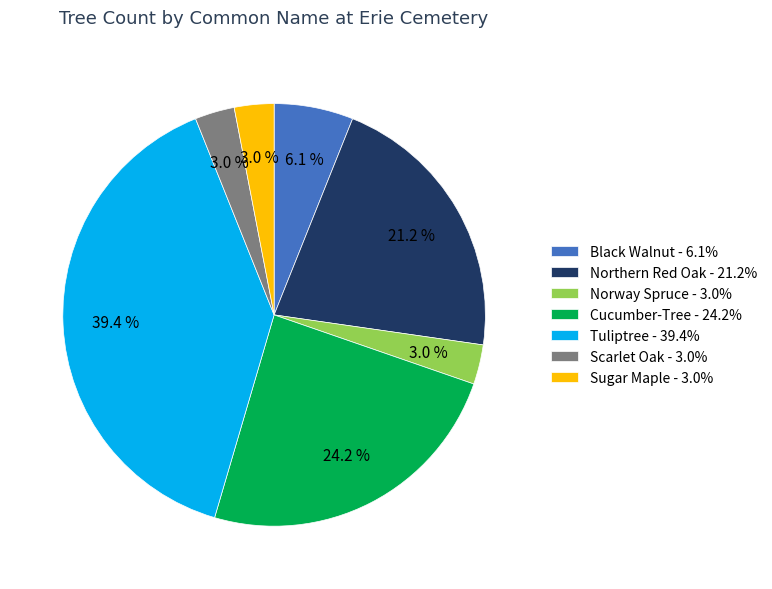

To the nearest percent, what portion does Sugar Maple represent?

3%